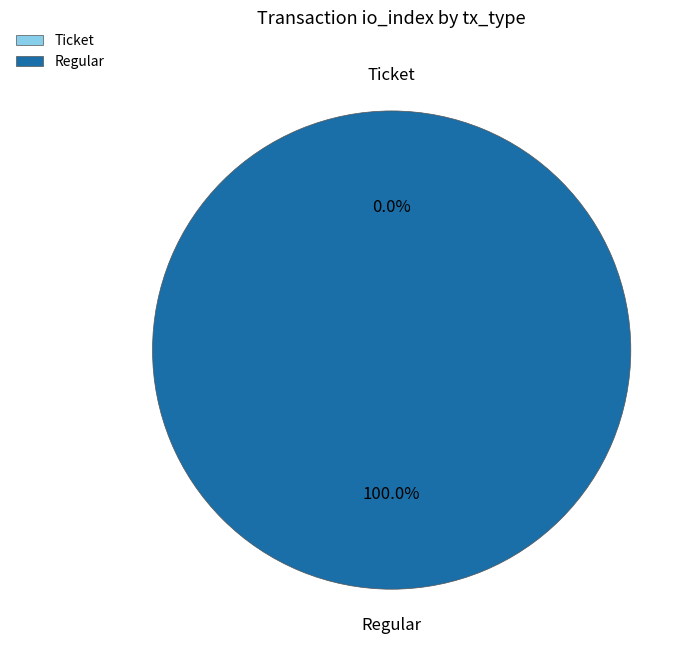

What percentage is the Regular slice, to the nearest percent?

100%